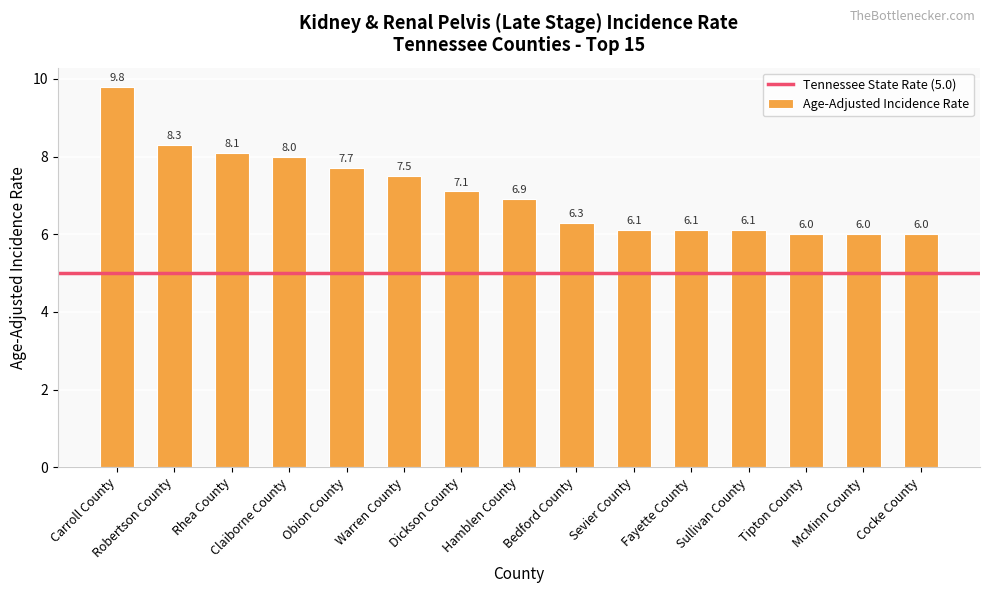

The chart shows a value of 13.1 at Rhea County. True or false?

False